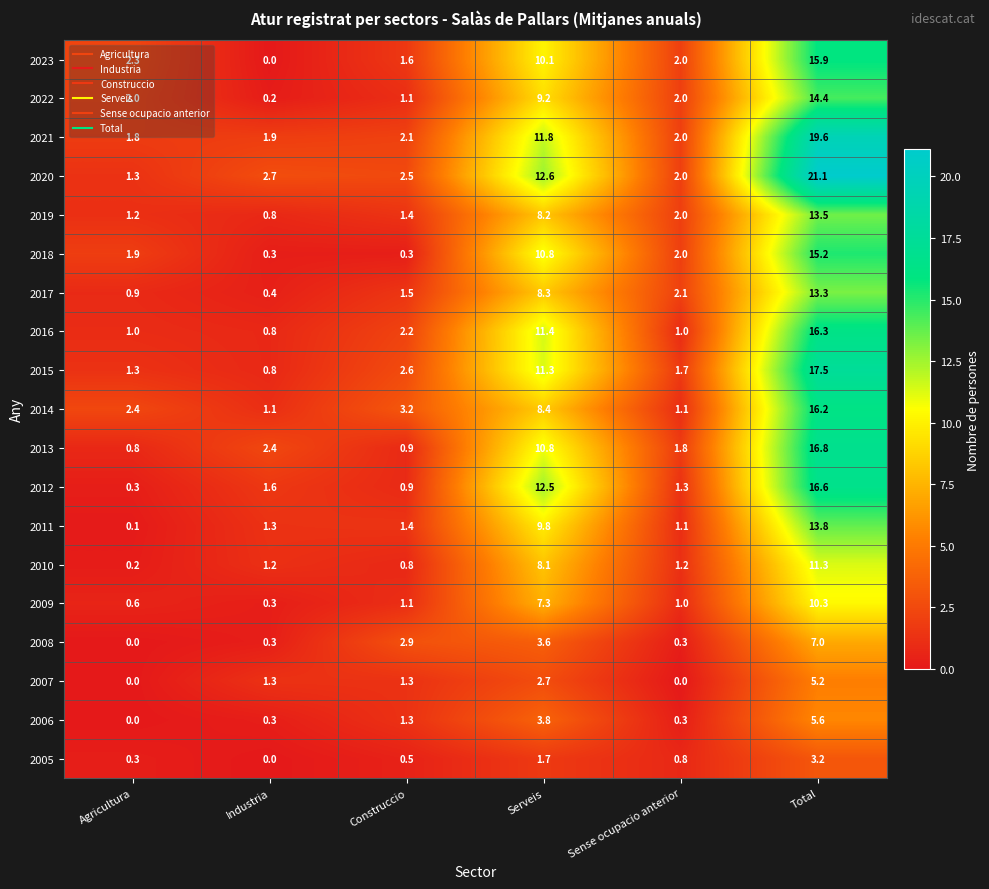

How many data points does each series have?

6